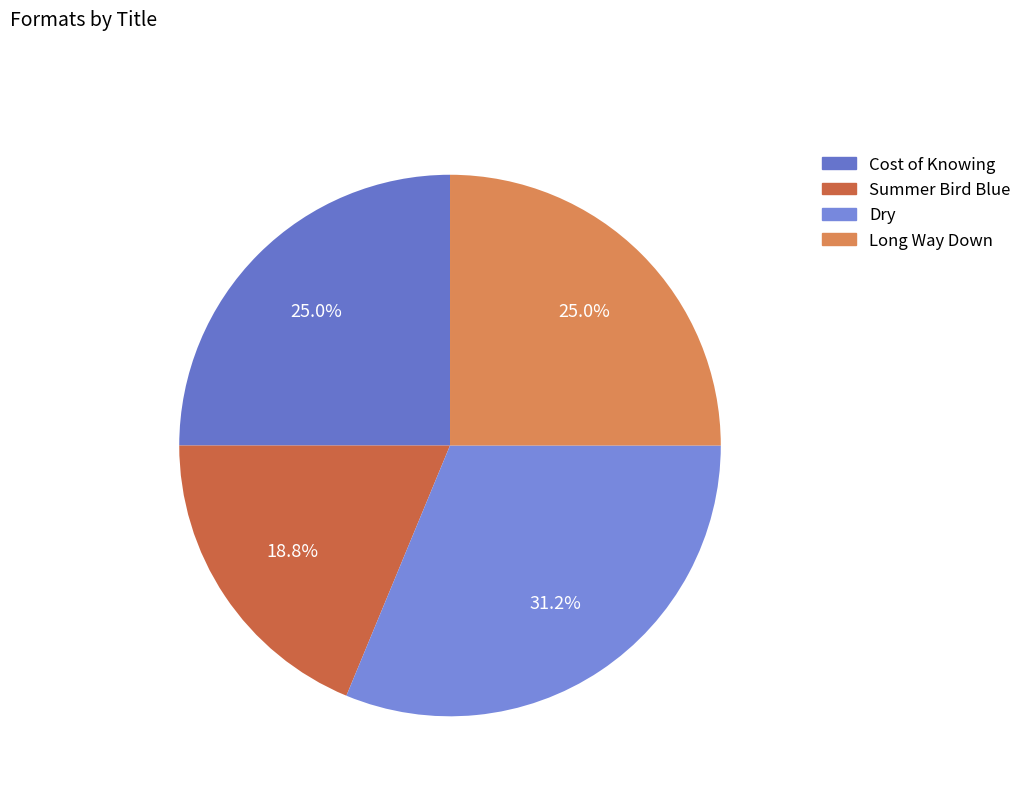

Which slice is the largest?

Dry